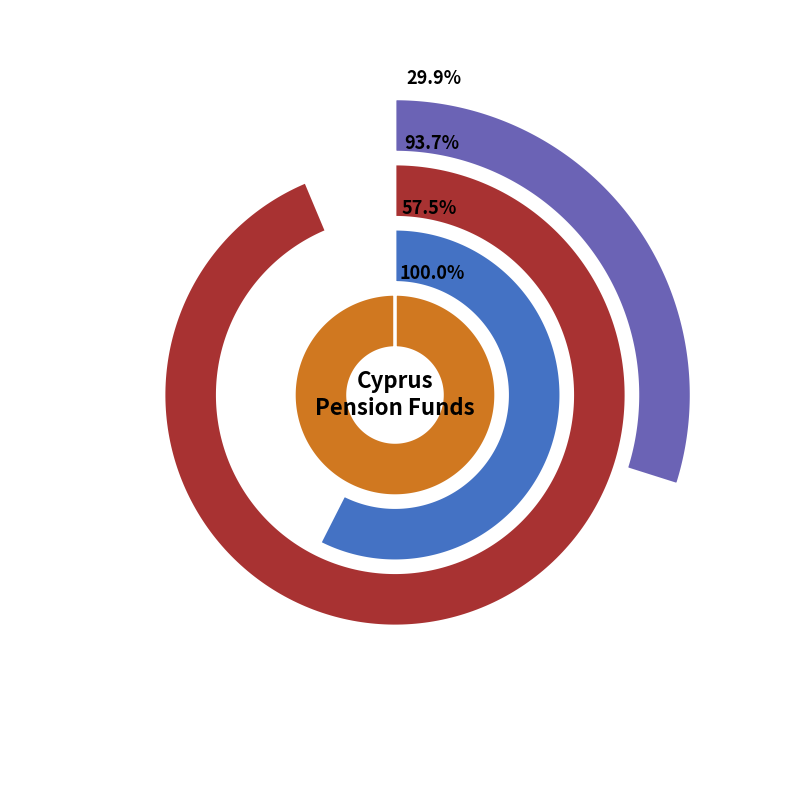

Do 2004-Q3 and 2004-Q4 together represent more than half of the pie?

No